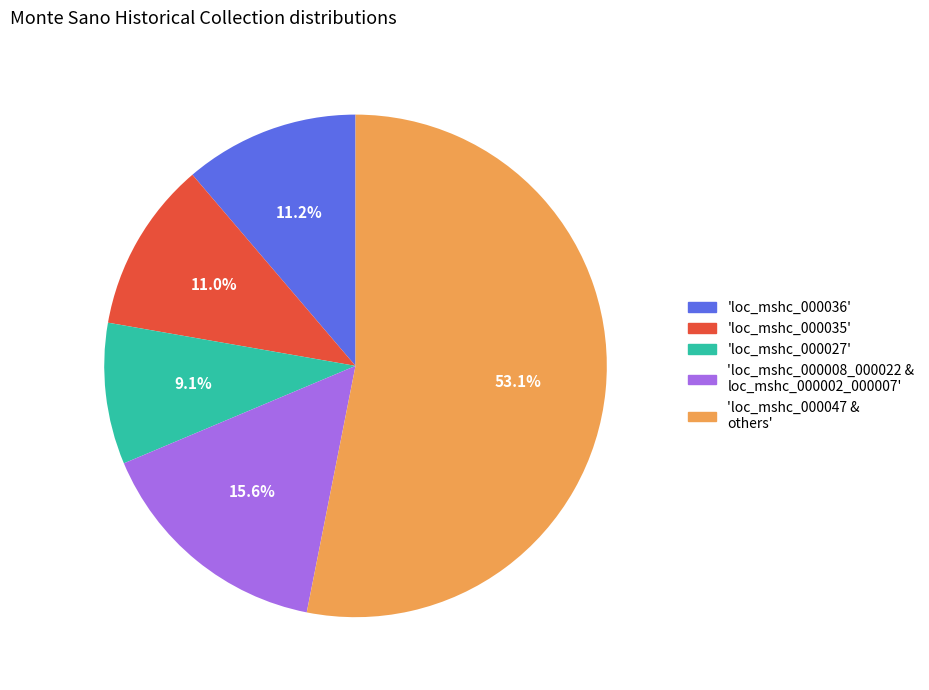

Is there a majority slice in this chart?

Yes